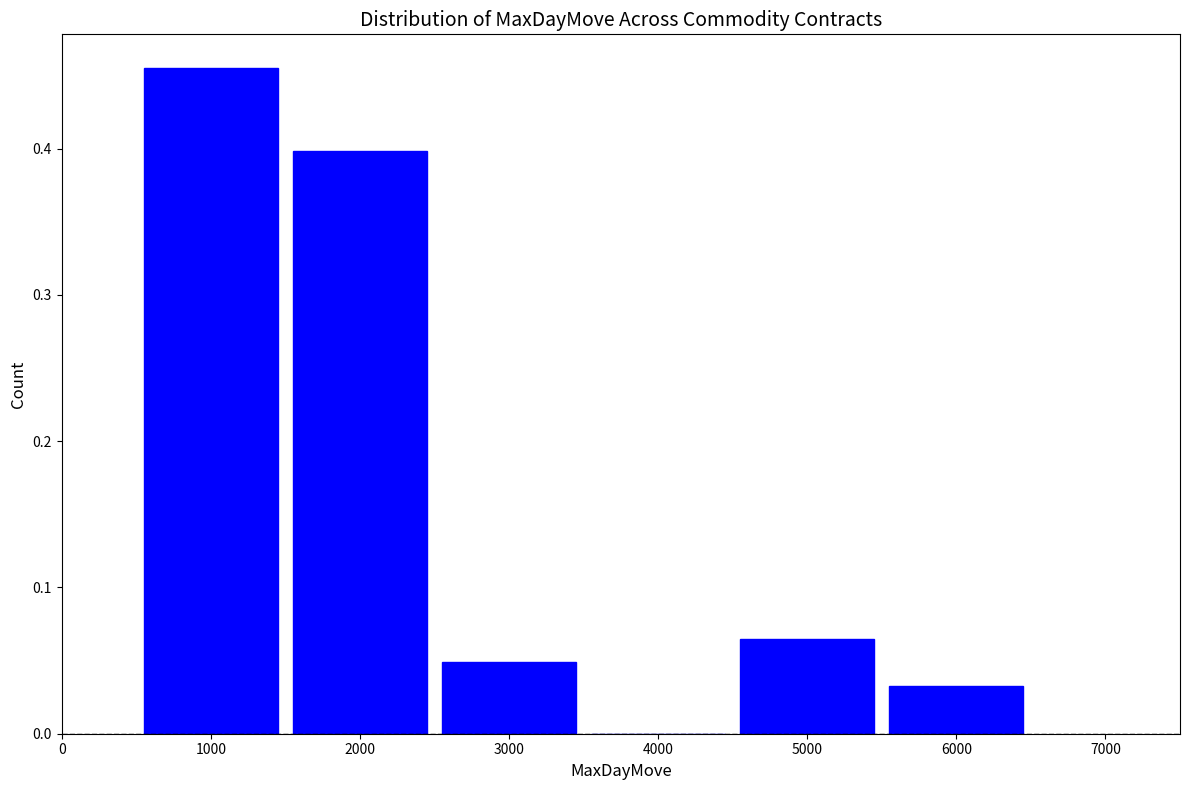

What is the change in value from 4000 to 5000?

+0.1